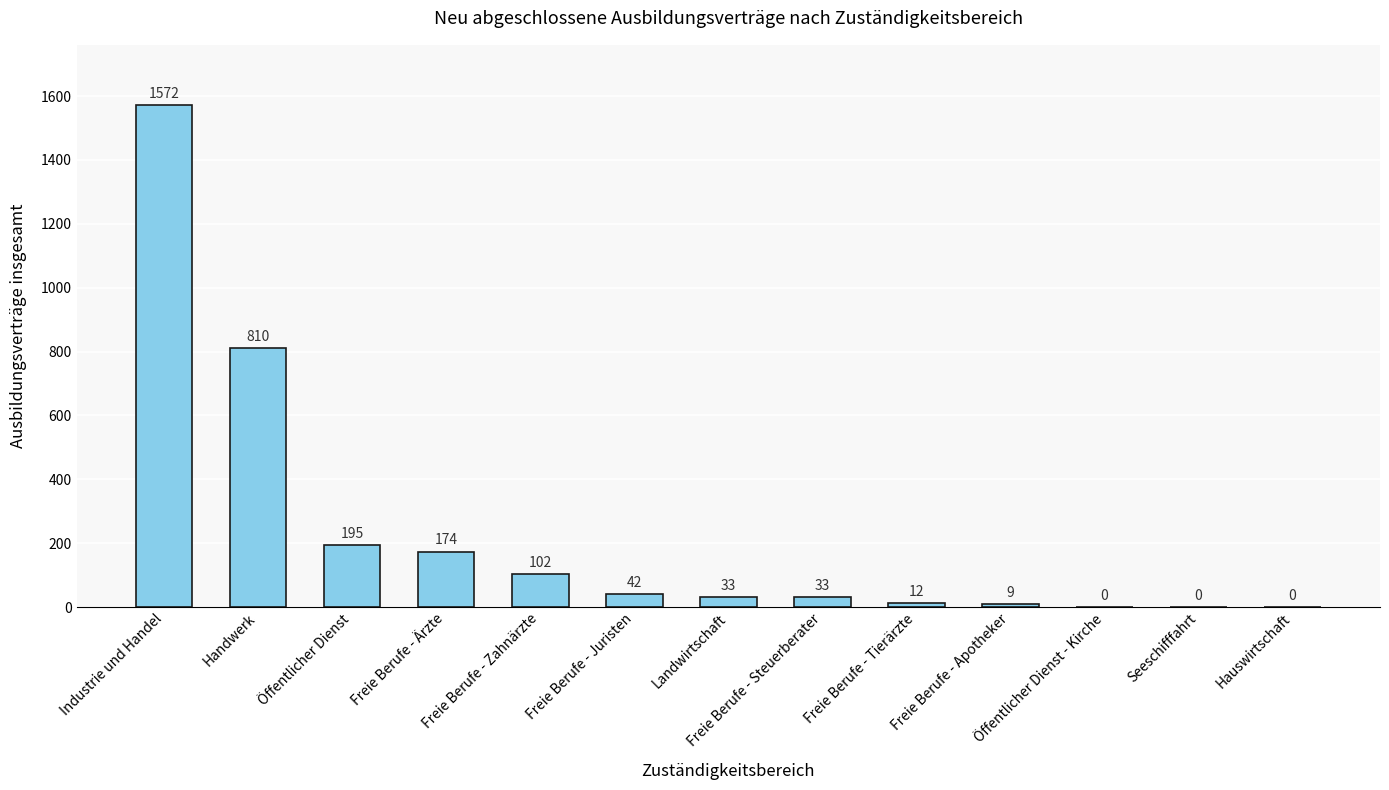

Reading left to right, list all the values displayed in this chart.

Industrie und Handel=1572	Handwerk=810	Öffentlicher Dienst=195	Freie Berufe - Ärzte=174	Freie Berufe - Zahnärzte=102	Freie Berufe - Juristen=42	Landwirtschaft=33	Freie Berufe - Steuerberater=33	Freie Berufe - Tierärzte=12	Freie Berufe - Apotheker=9	Öffentlicher Dienst - Kirche=0	Seeschifffahrt=0	Hauswirtschaft=0